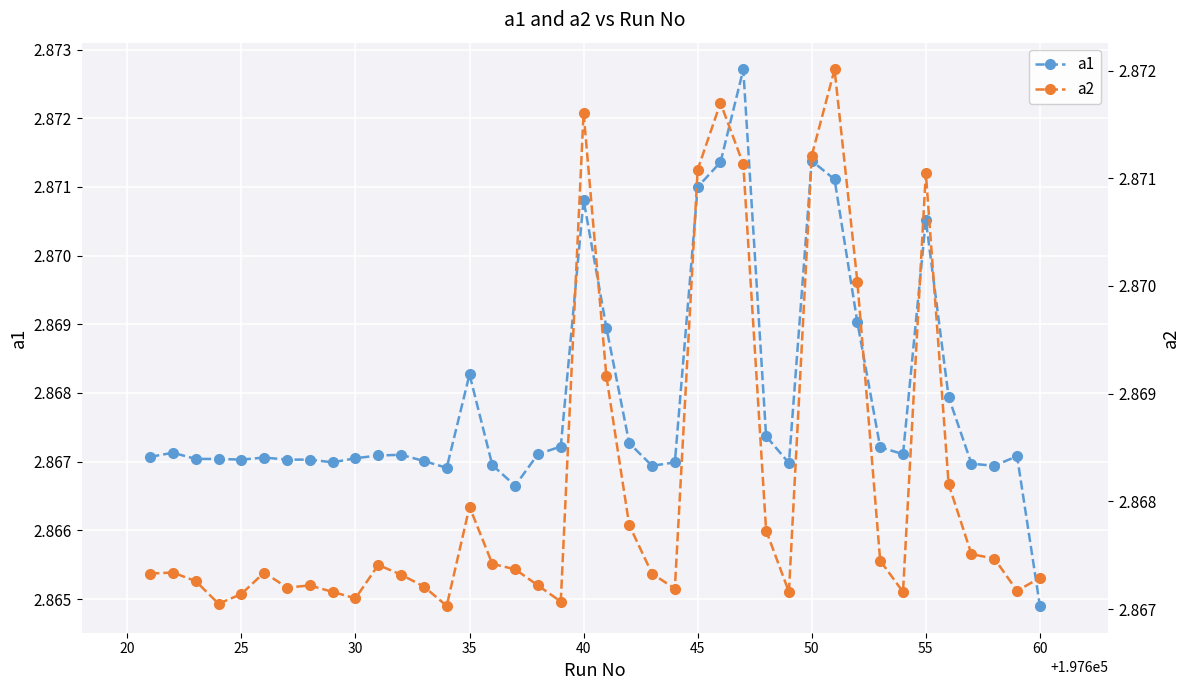

Reading left to right, transcribe all the data shown in this chart.

a1: 2.9	2.9	2.9	2.9	2.9	2.9	2.9	2.9	2.9	2.9	2.9	2.9	2.9	2.9	2.9	2.9	2.9	2.9	2.9	2.9	2.9	2.9	2.9	2.9	2.9	2.9	2.9	2.9	2.9	2.9	2.9	2.9	2.9	2.9	2.9	2.9	2.9	2.9	2.9	2.9
a2: 2.9	2.9	2.9	2.9	2.9	2.9	2.9	2.9	2.9	2.9	2.9	2.9	2.9	2.9	2.9	2.9	2.9	2.9	2.9	2.9	2.9	2.9	2.9	2.9	2.9	2.9	2.9	2.9	2.9	2.9	2.9	2.9	2.9	2.9	2.9	2.9	2.9	2.9	2.9	2.9